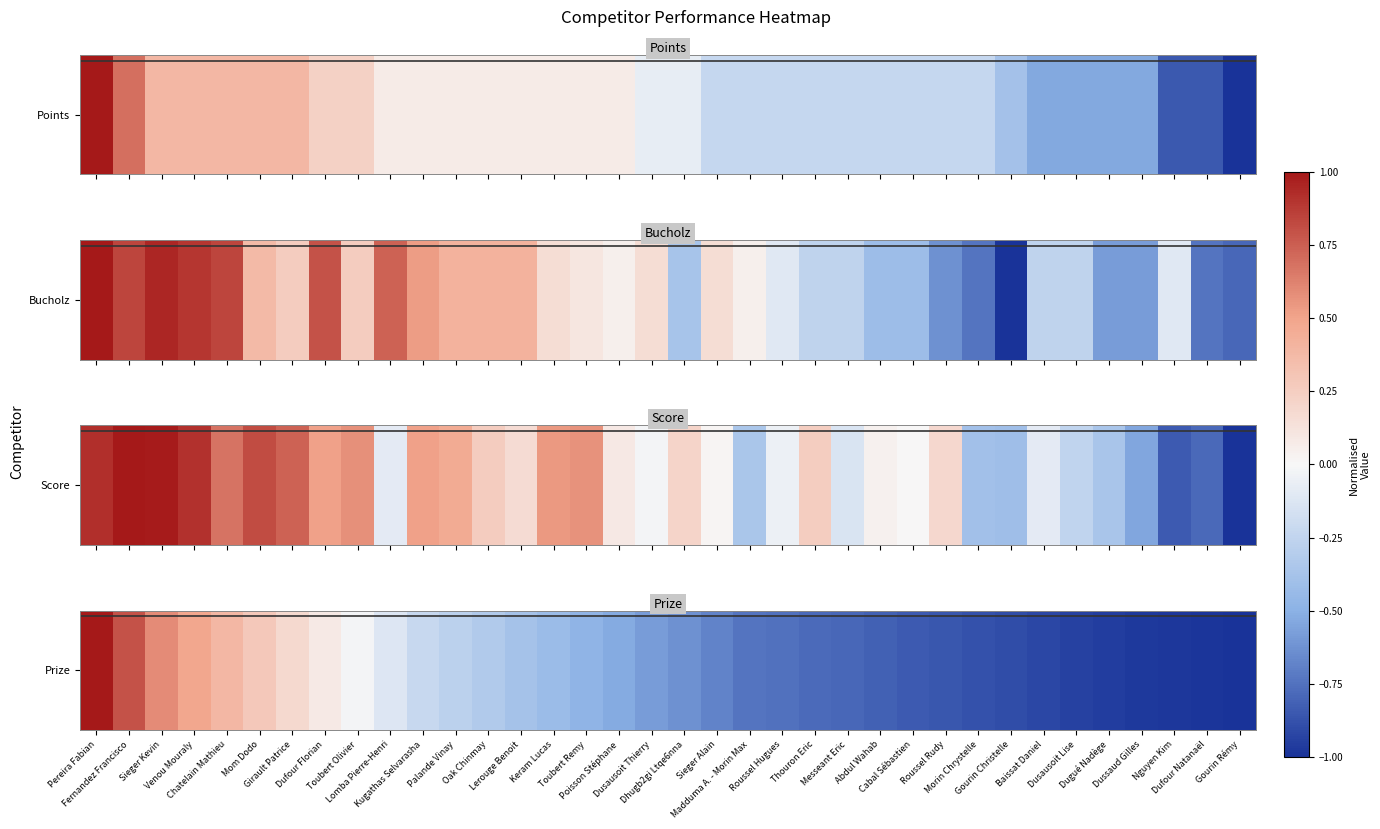

Read the value at Pereira Fabian.

1.0